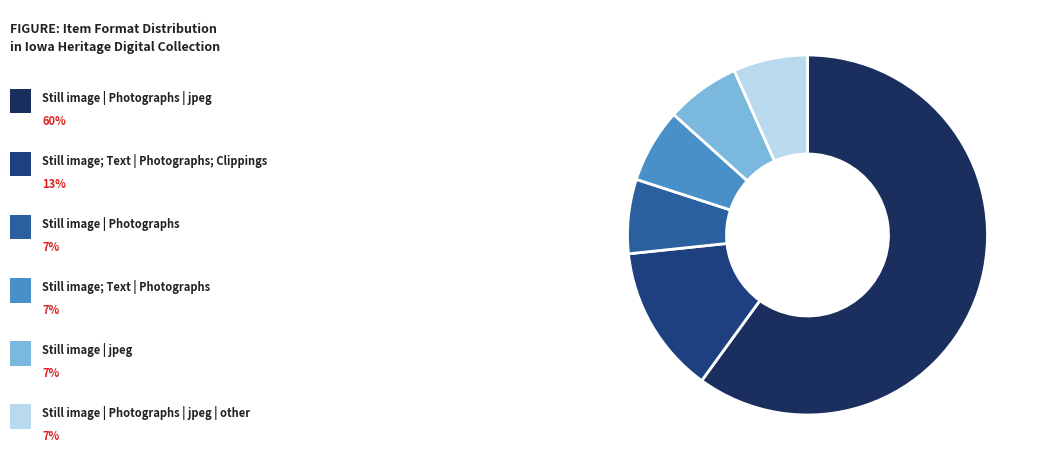

How many segments does this pie chart have?

6